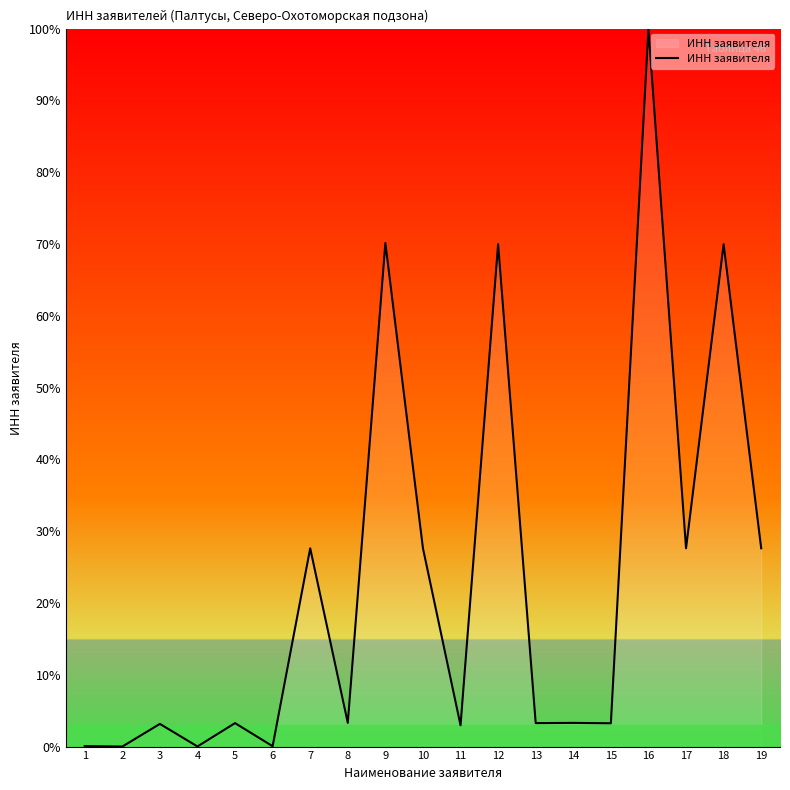

Which label corresponds to the largest value in the chart?

16